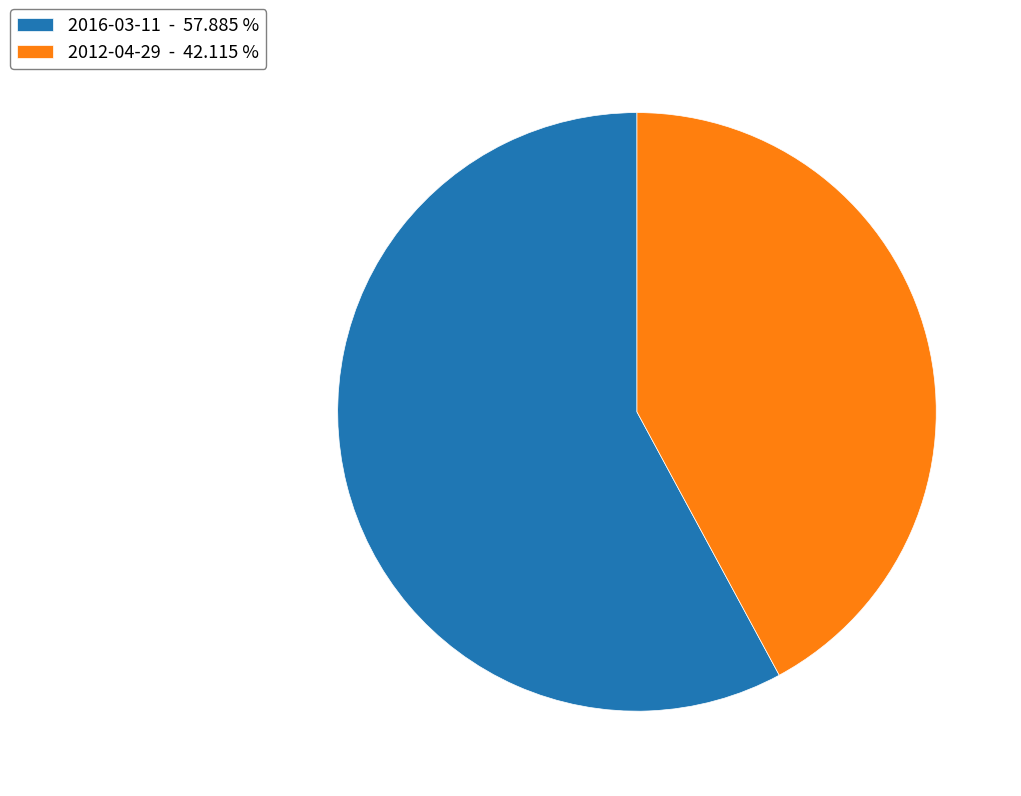

Is the sum of 2016-03-11 - 57.885 % and 2012-04-29 - 42.115 % greater than half?

Yes